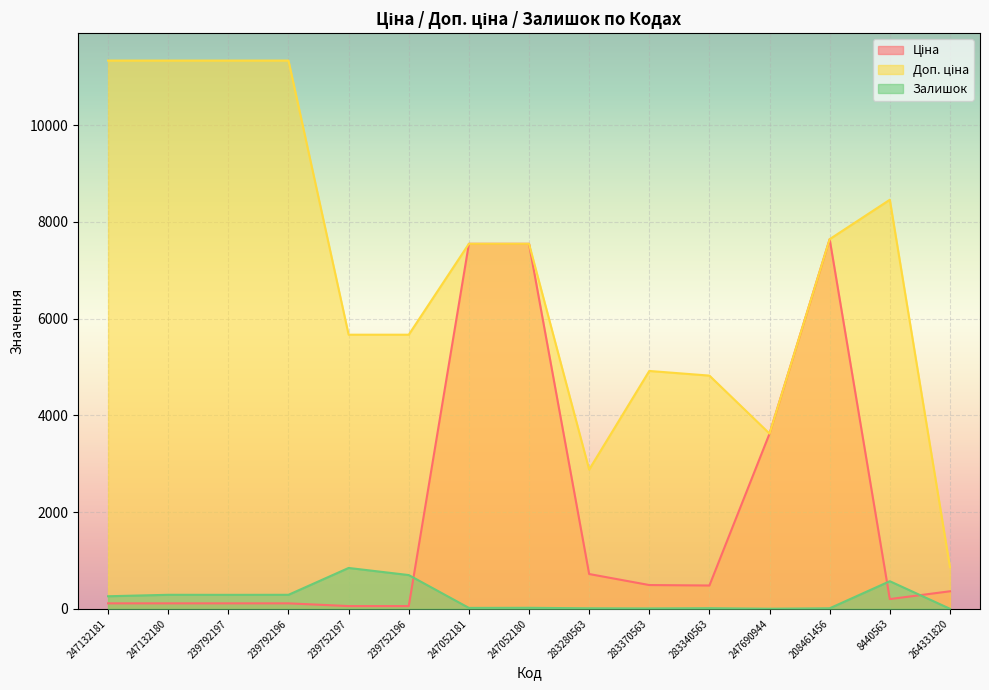

What is the sum of the Доп. ціна values at 283370563 and 283340563?

9738.8